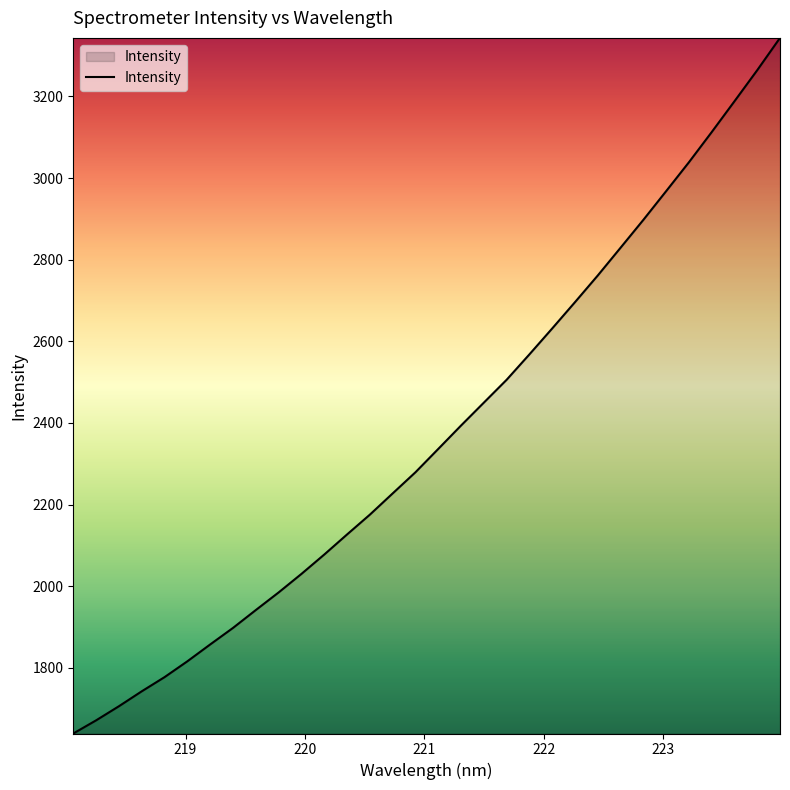

What is the maximum value shown in the chart?

3343.3